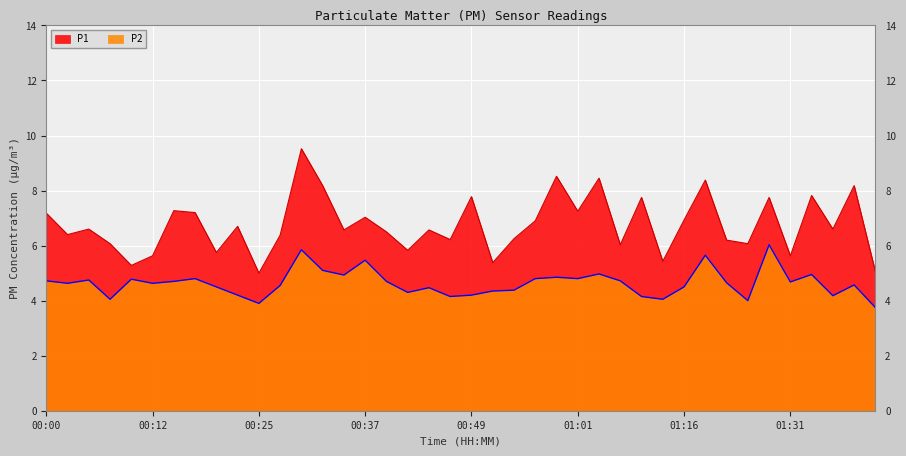

What position from the right is 00:00?

40